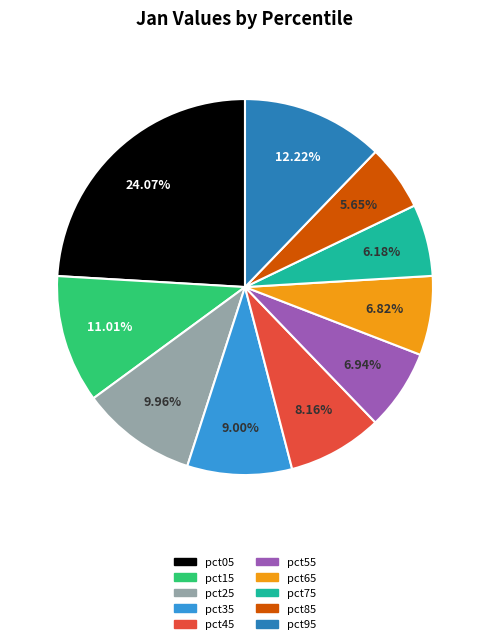

Count the number of slices in the pie.

10